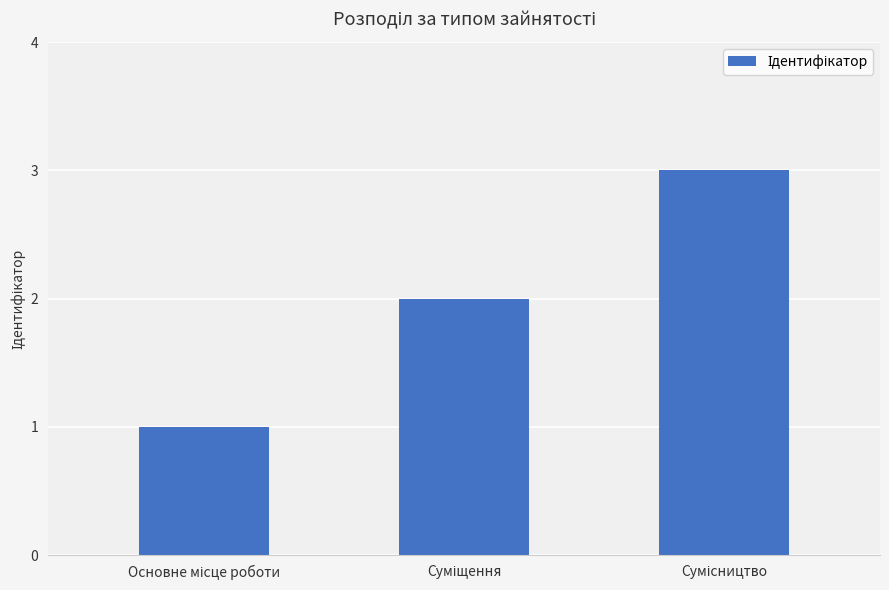

What is the maximum value shown in the chart?

3